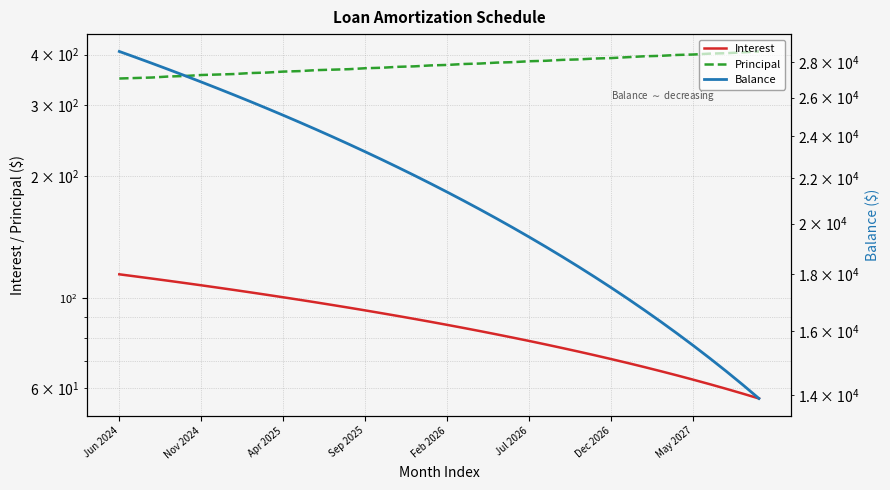

Is the value of Balance at 17 greater than the value of Principal at 14?

Yes